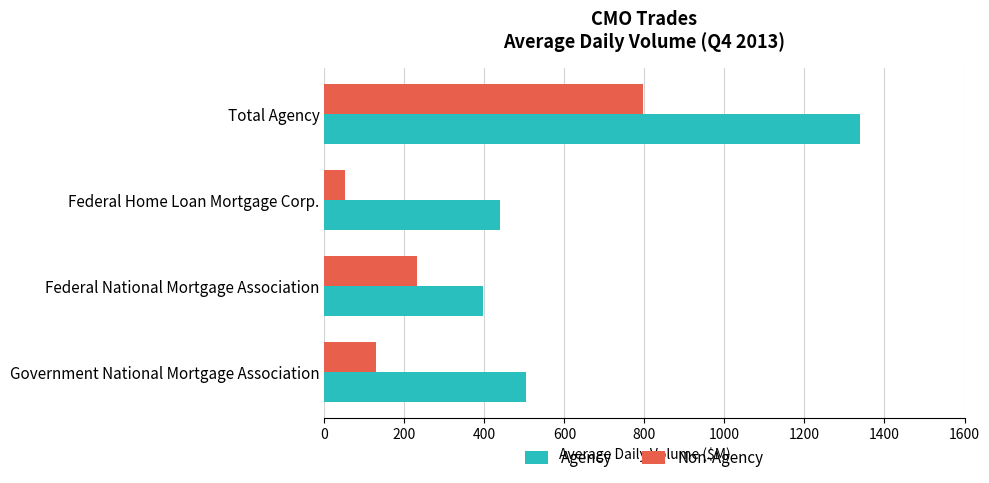

What is the difference between the maximum and minimum values in the Non-Agency series?

745.2